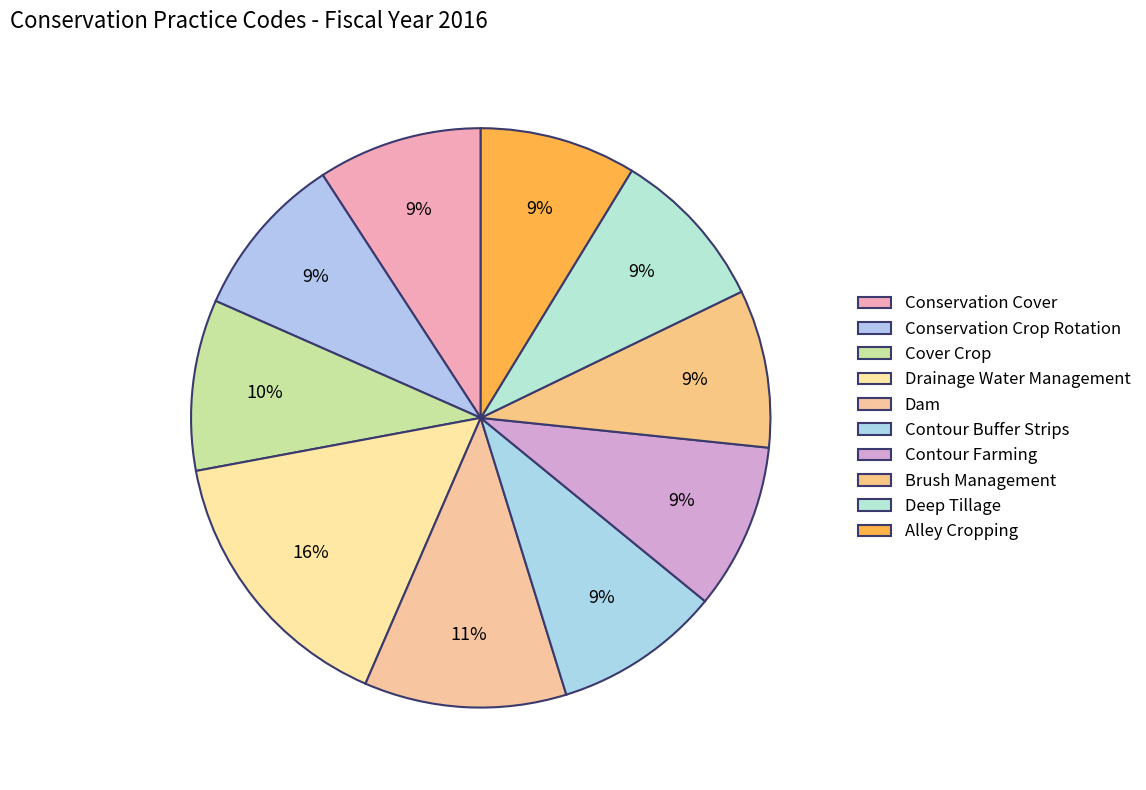

Combined, do Brush Management and Alley Cropping account for over 50%?

No